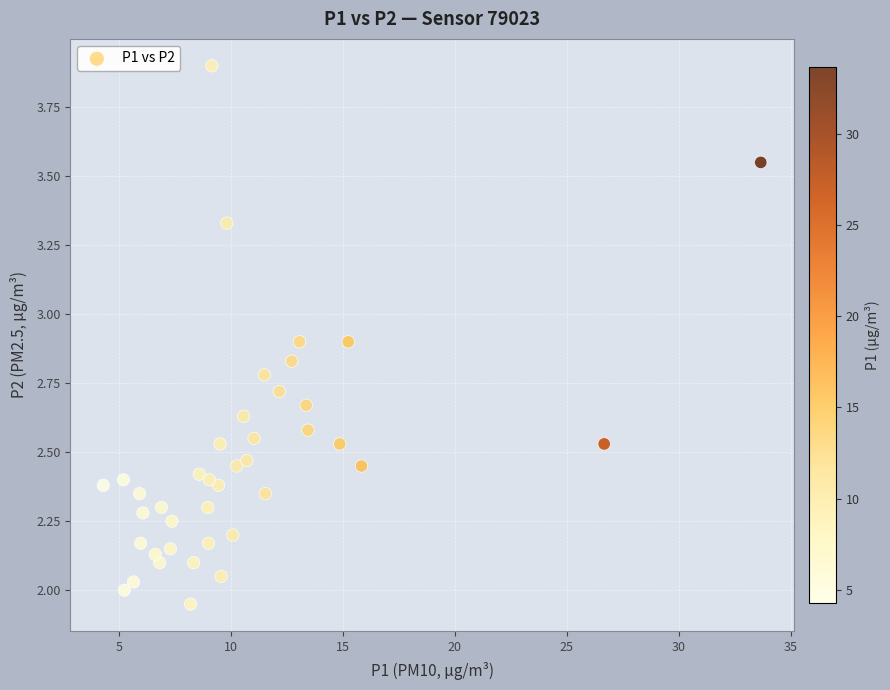

What is the range of X values (max minus min)?

29.4